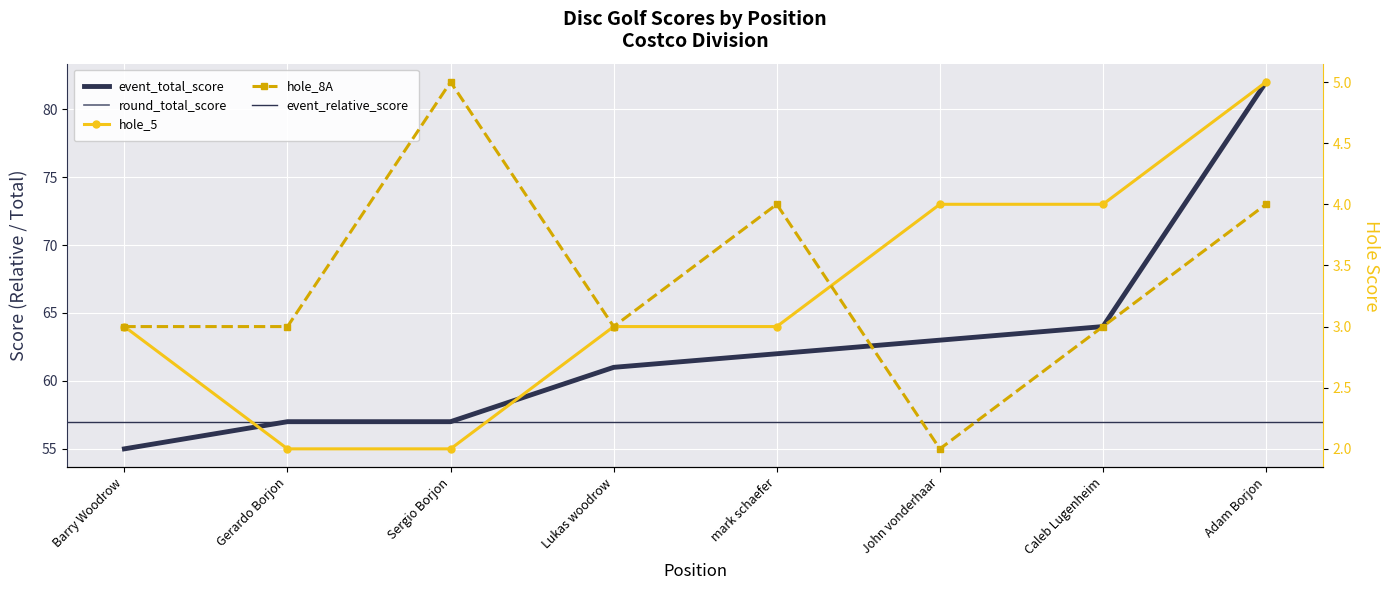

Read the hole_5 value at Caleb Lugenheim.

4